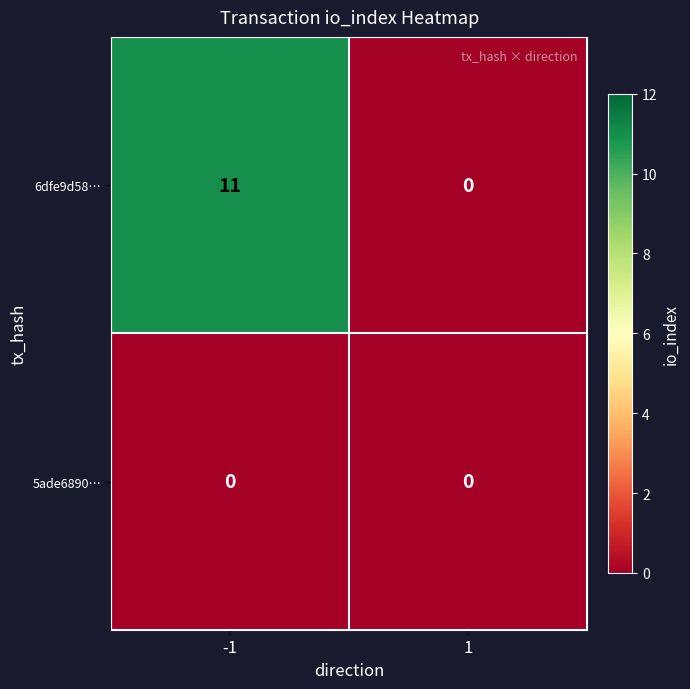

What is the difference between the maximum and minimum values in the 6dfe9d58… series?

11